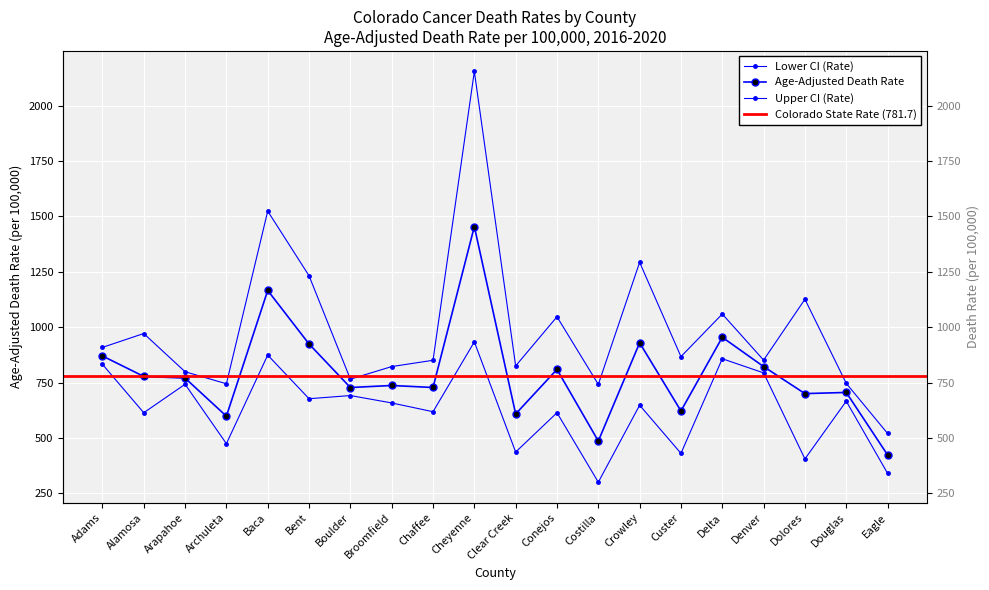

Where does the Age-Adjusted Death Rate series first go above 770?

Adams